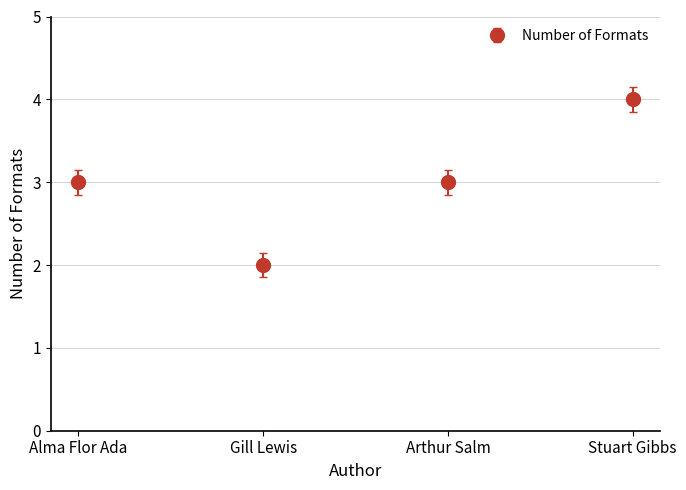

At which category does the chart reach its minimum across all series?

Gill Lewis